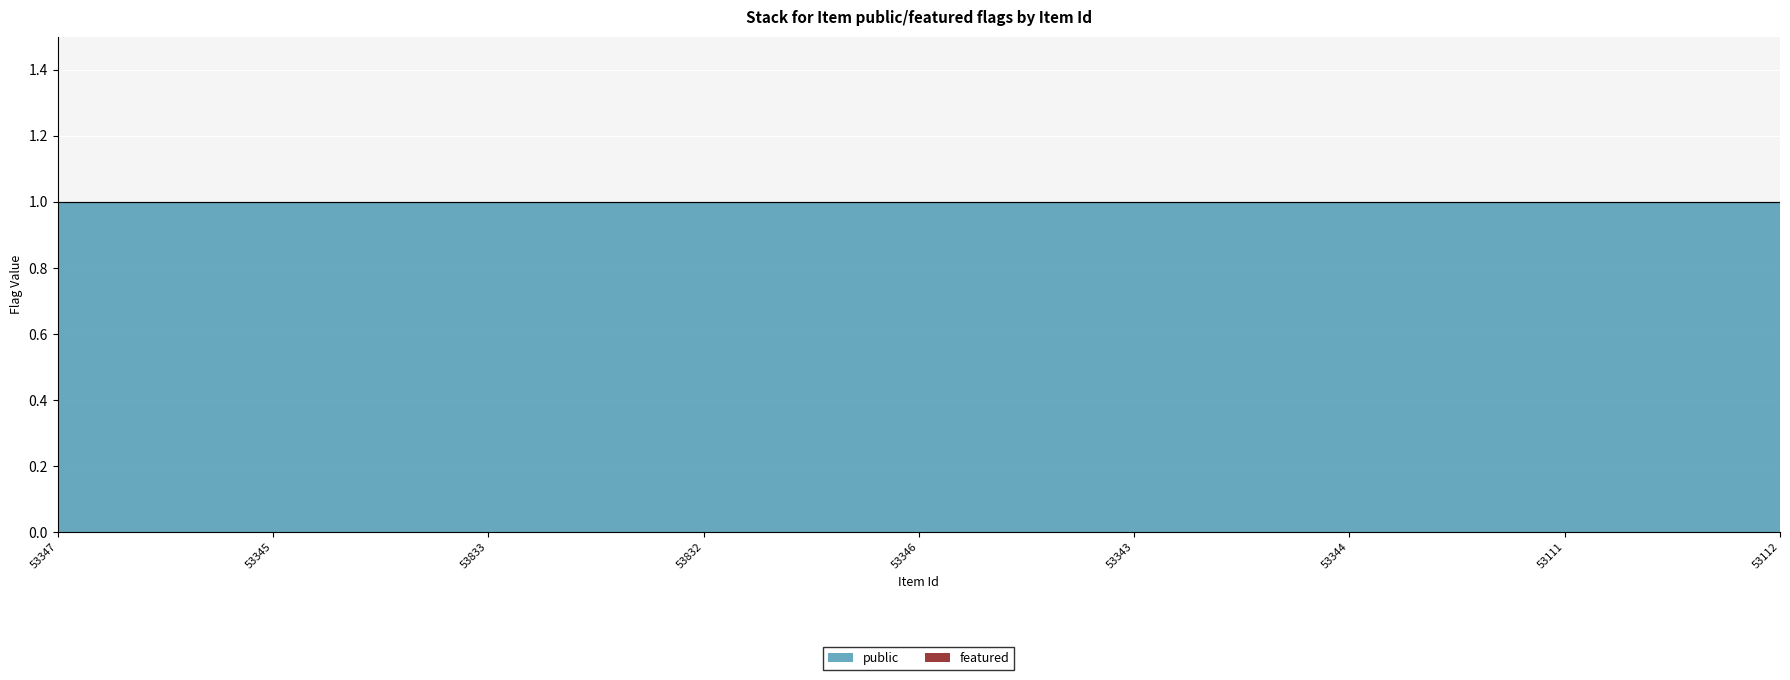

Reading left to right, extract all data points from this chart.

public: 1	1	1	1	1	1	1	1	1
featured: 0	0	0	0	0	0	0	0	0